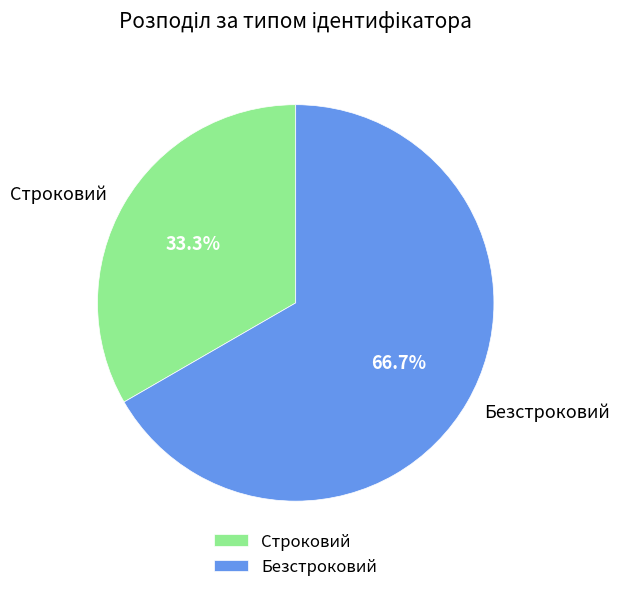

Approximately how many times larger is the value at Строковий compared to Безстроковий?

0.5